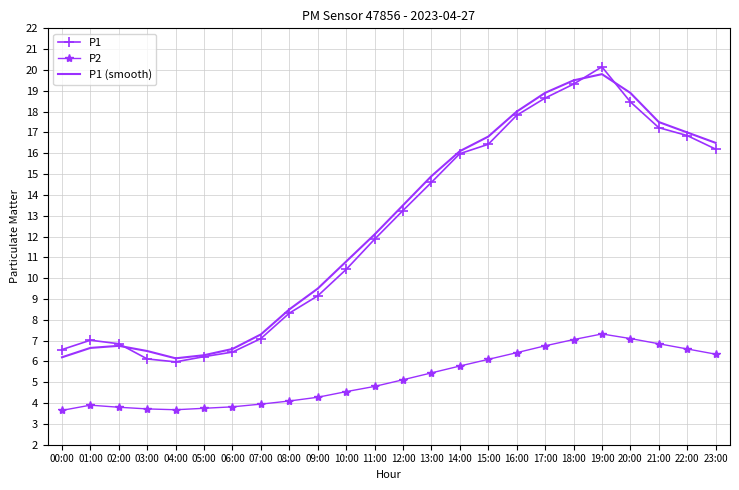

Rank the series at 20:00 from highest to lowest value.

P1 (smooth), P1, P2